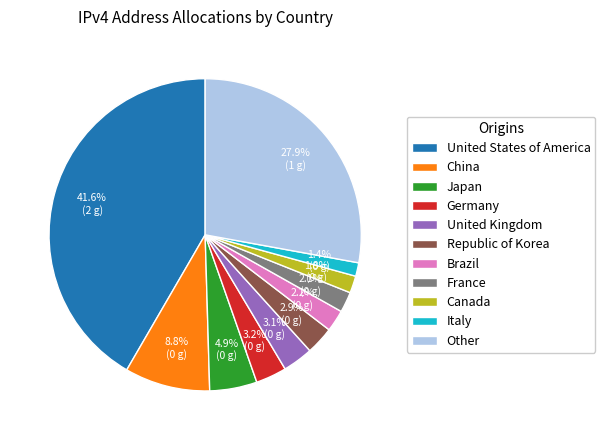

Count the number of slices in the pie.

11